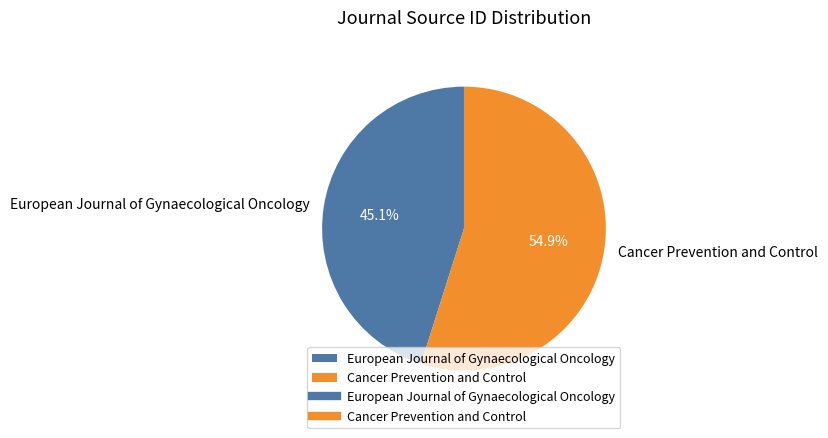

What is the majority slice?

Cancer Prevention and Control